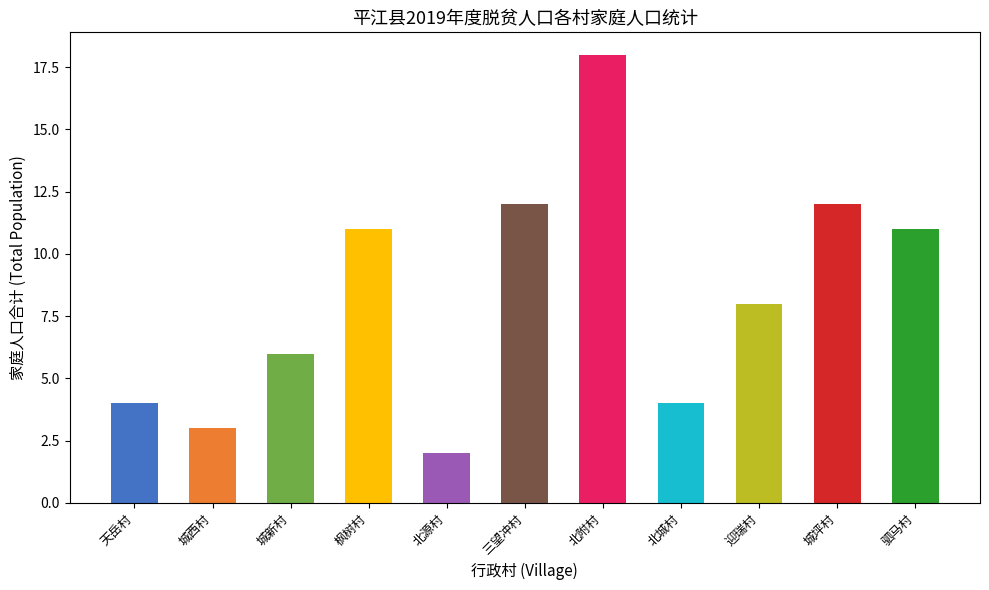

Does the chart contain any negative values?

No